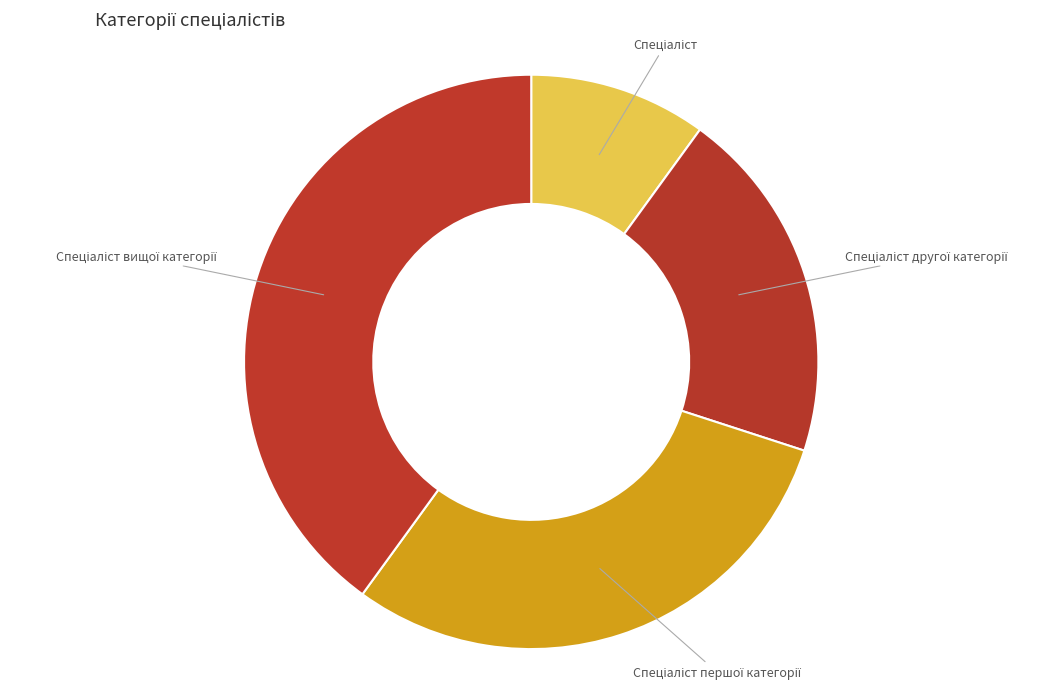

Does any single category account for the majority?

No